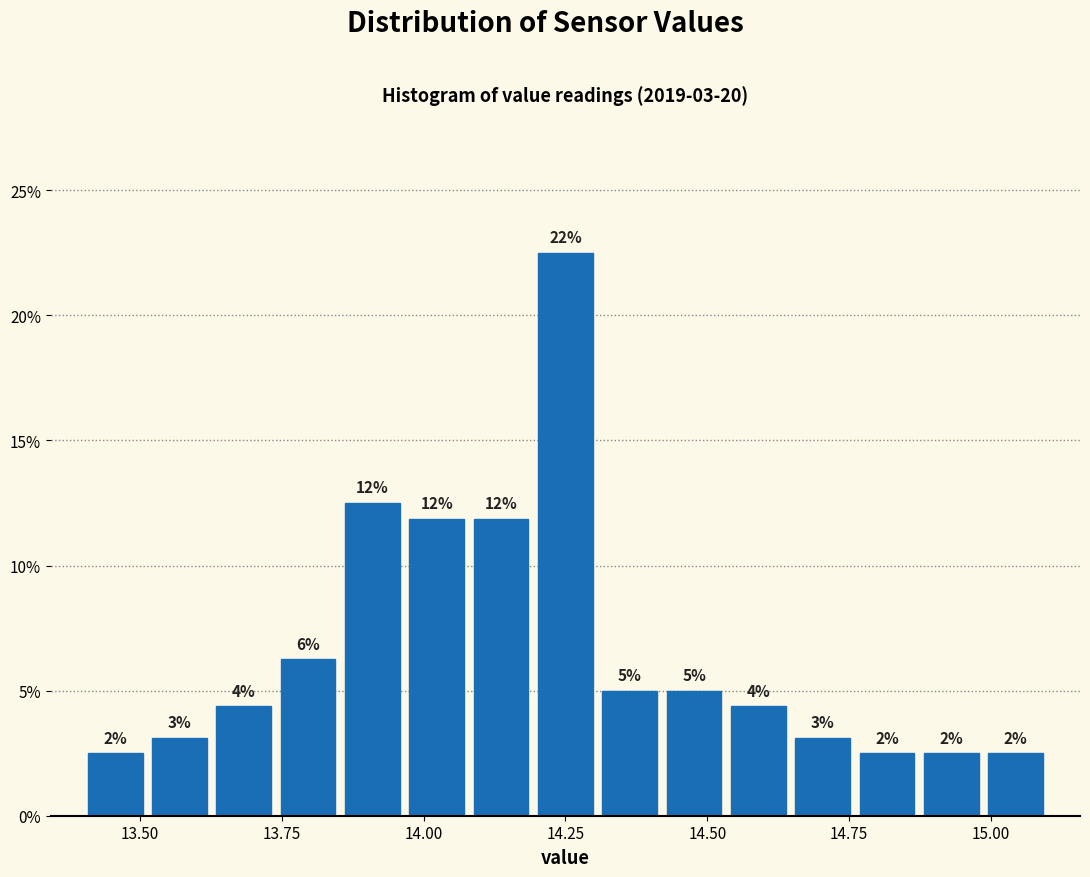

Around what value on the x-axis is the tallest bar? Give the approximate position of its centre, as read against the axis.

14.25